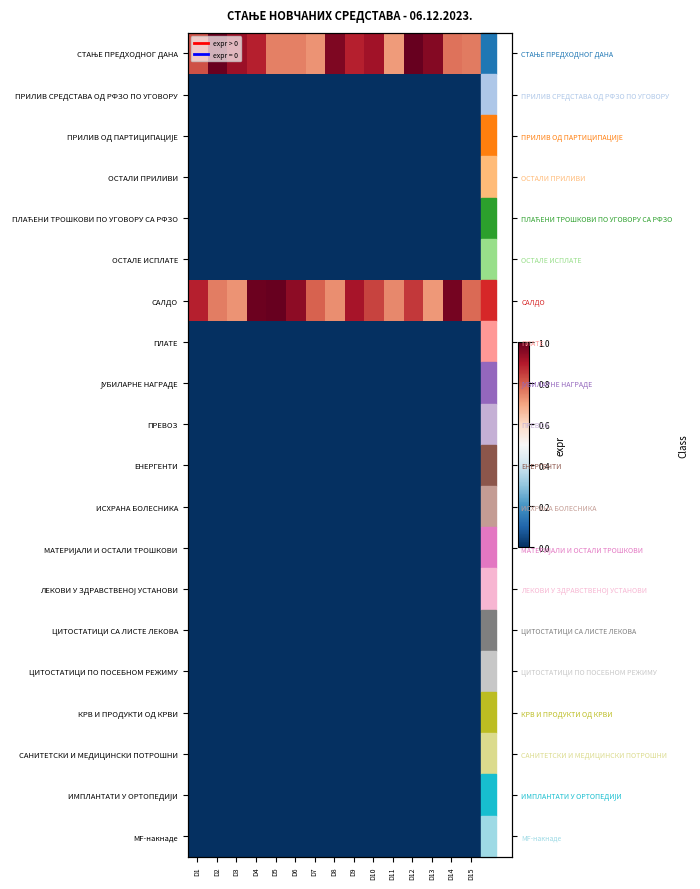

At which category does the chart reach its minimum across all series?

D1